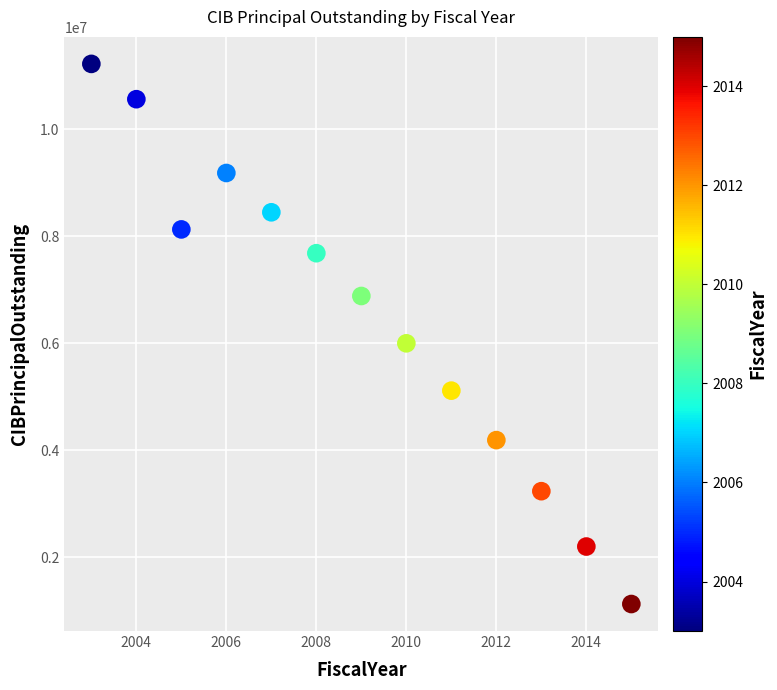

What is the range of X values (max minus min)?

12